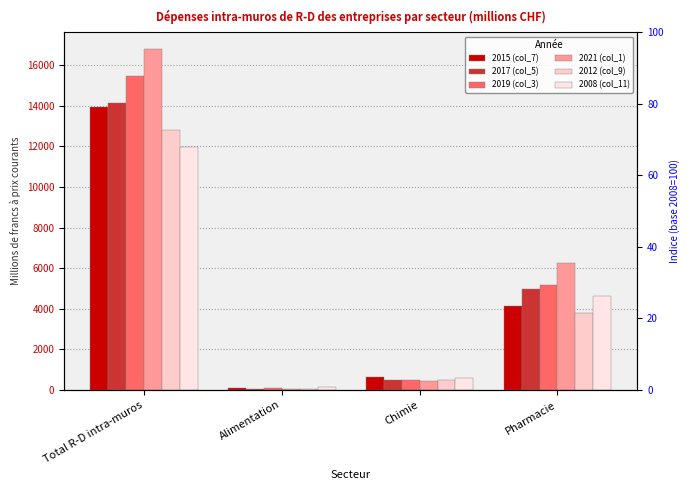

List the labels in order of 2017 (col_5) value, smallest first.

Alimentation, Chimie, Pharmacie, Total R-D intra-muros